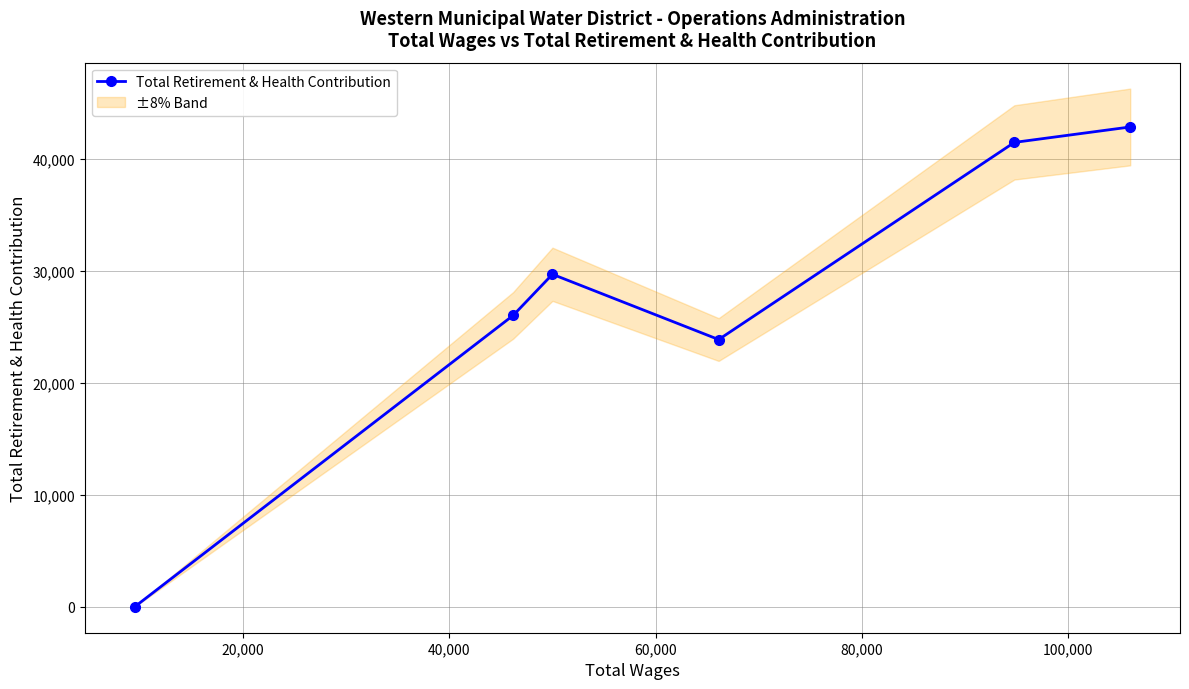

How many values exceed 29693?

2